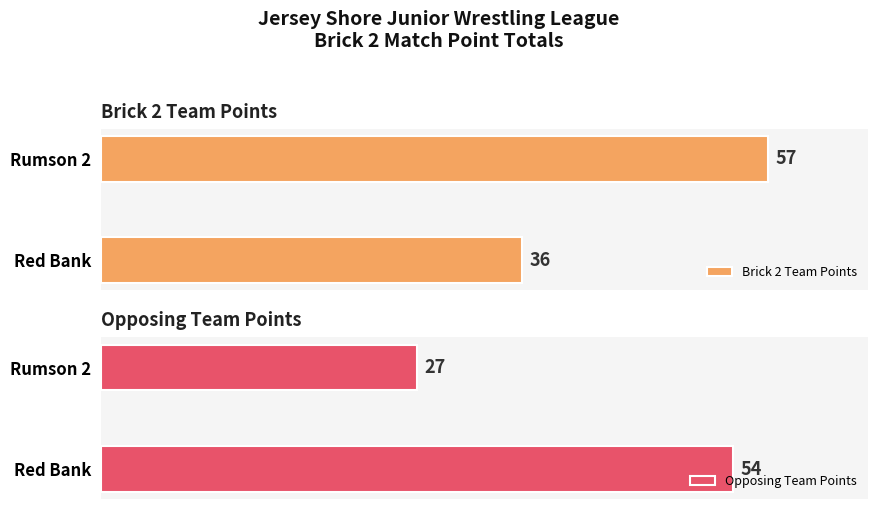

Rank the categories by Brick 2 Team Points value from lowest to highest.

Red Bank, Rumson 2